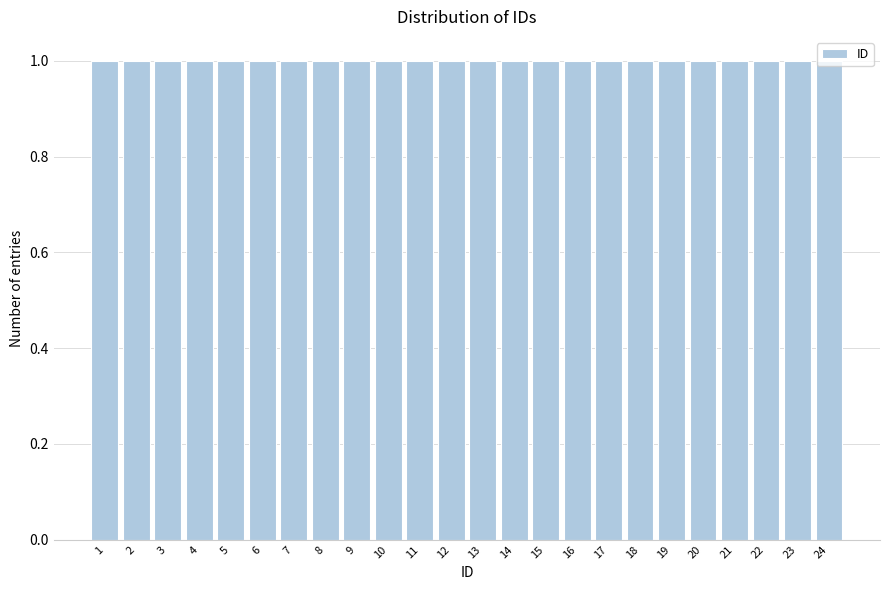

Reading left to right, transcribe this chart: for each bar, give the range it covers on the x-axis and its height. The values are not printed on the chart, so give them approximately, as read against the axis.

0.5 to 1.5: 1
1.5 to 2.5: 1
2.5 to 3.5: 1
3.5 to 4.5: 1
4.5 to 5.5: 1
5.5 to 6.5: 1
6.5 to 7.5: 1
7.5 to 8.5: 1
8.5 to 9.5: 1
9.5 to 10.5: 1
10.5 to 11.5: 1
11.5 to 12.5: 1
12.5 to 13.5: 1
13.5 to 14.5: 1
14.5 to 15.5: 1
15.5 to 16.5: 1
16.5 to 17.5: 1
17.5 to 18.5: 1
18.5 to 19.5: 1
19.5 to 20.5: 1
20.5 to 21.5: 1
21.5 to 22.5: 1
22.5 to 23.5: 1
23.5 to 24.5: 1